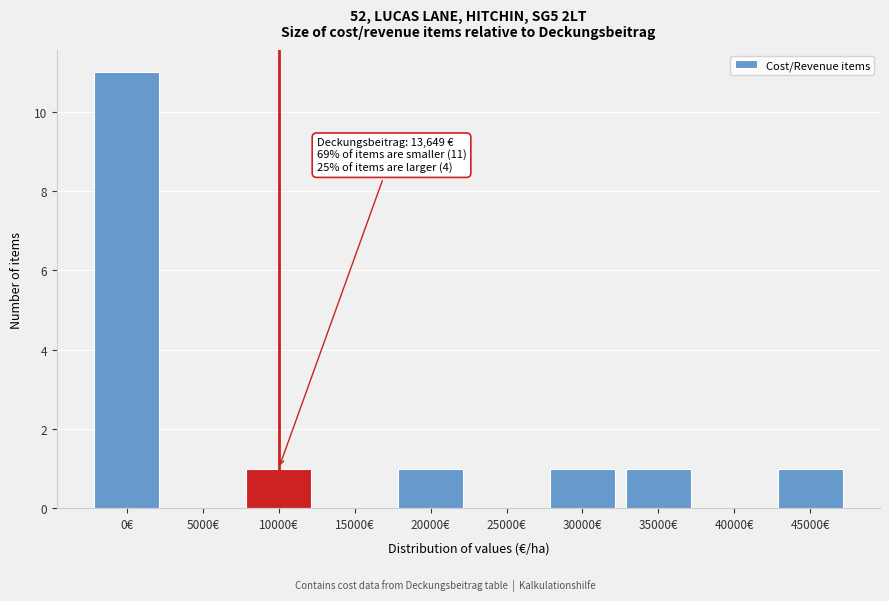

Reading left to right, transcribe all the data shown in this chart.

0€=11	5000€=0	10000€=1	15000€=0	20000€=1	25000€=0	30000€=1	35000€=1	40000€=0	45000€=1